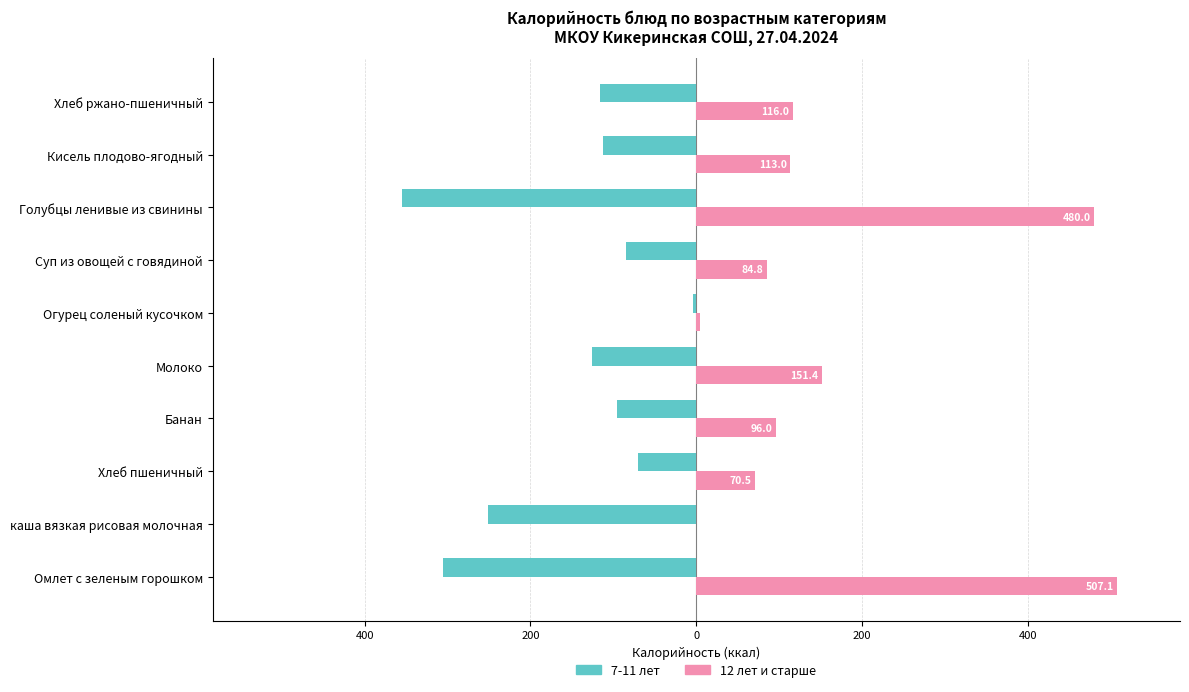

Reading right to left, what are all the values shown in this chart?

7-11 лет: -116.0	-113.0	-355.0	-84.8	-4.1	-126.0	-96.0	-70.5	-251.1	-305.3
12 лет и старше: 116.0	113.0	480.0	84.8	4.1	151.4	96.0	70.5	0.0	507.1